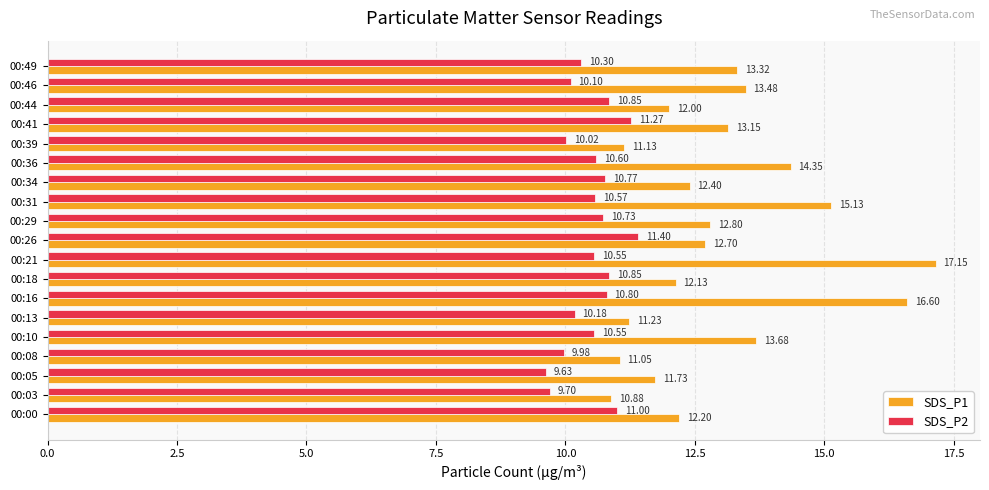

Which series has the widest spread of values?

SDS_P1